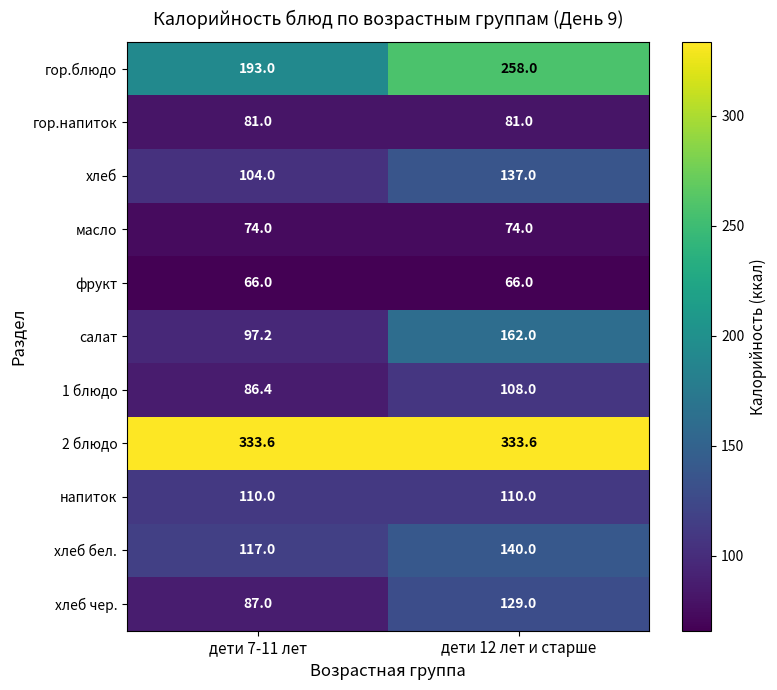

What is the maximum value shown in the chart?

333.6